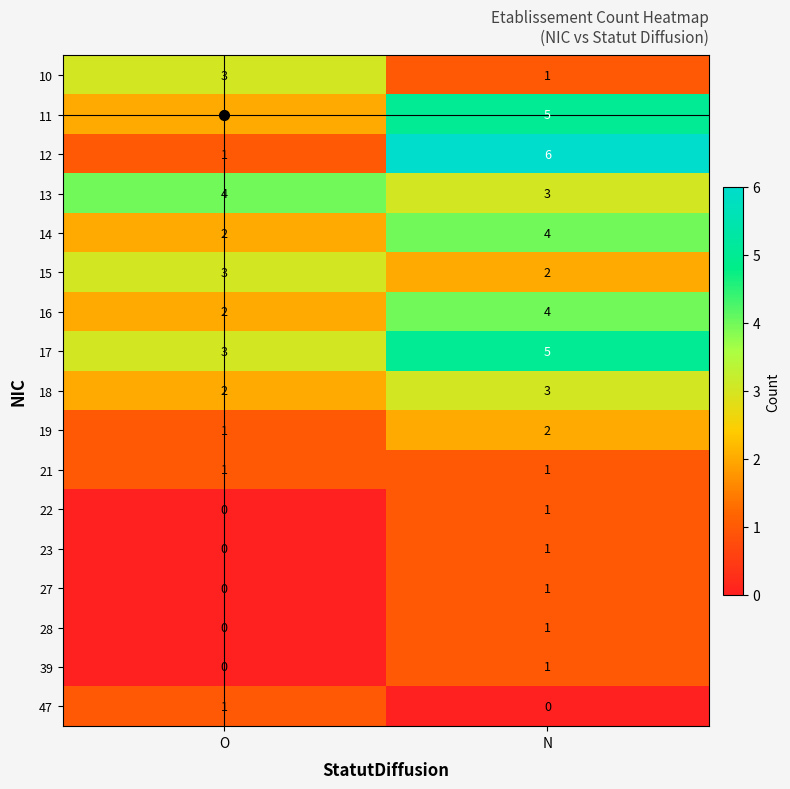

The 21 series shows 0 at N. True or false?

False